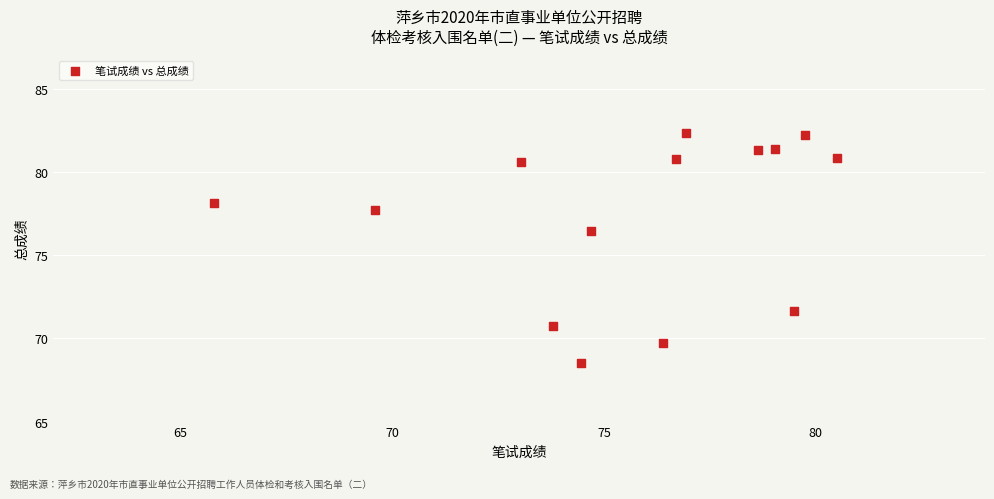

What Y value in the scatter plot is closest to 75?

76.5